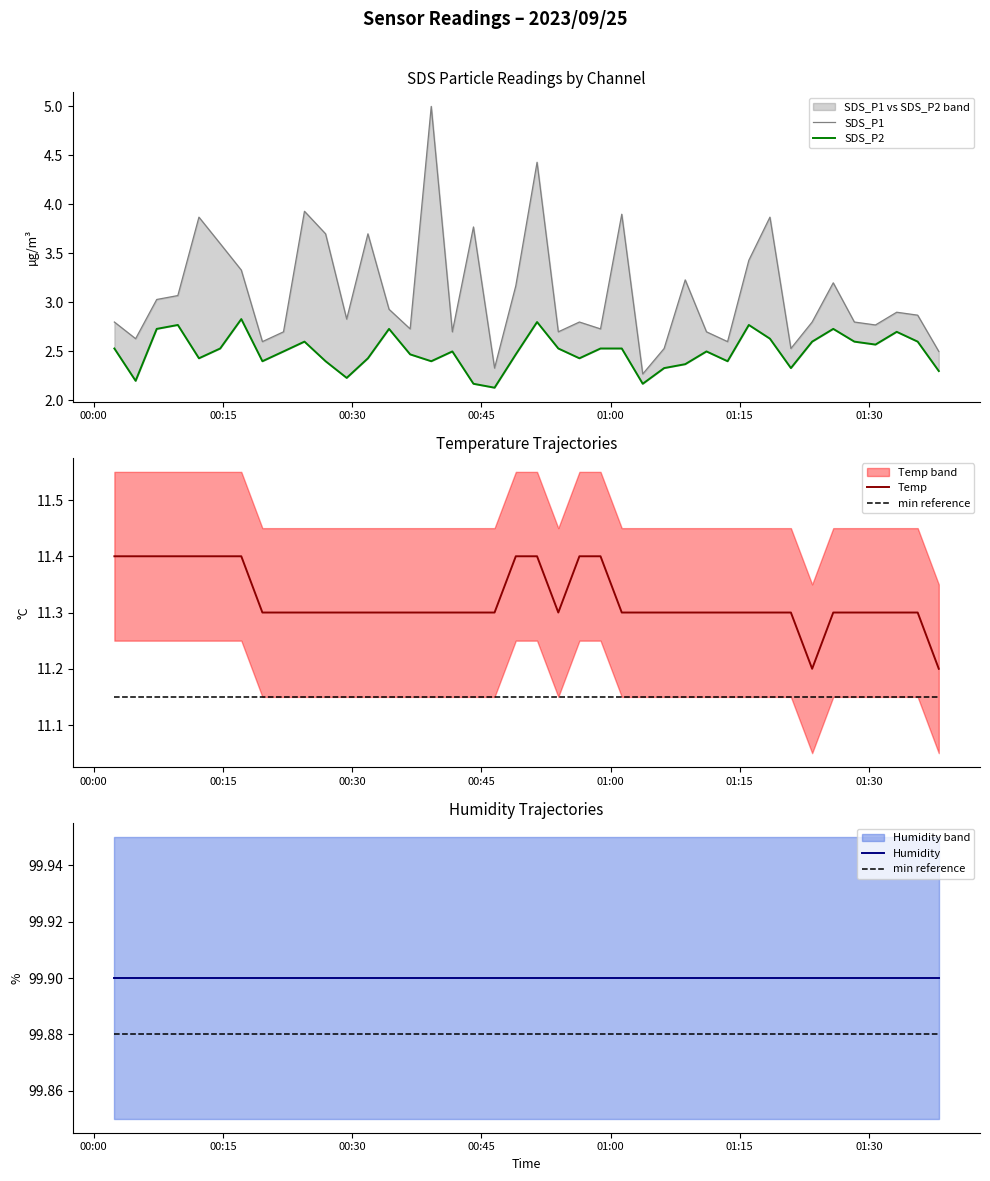

What is the difference between the maximum and second lowest values in the SDS_P2 series?

0.7